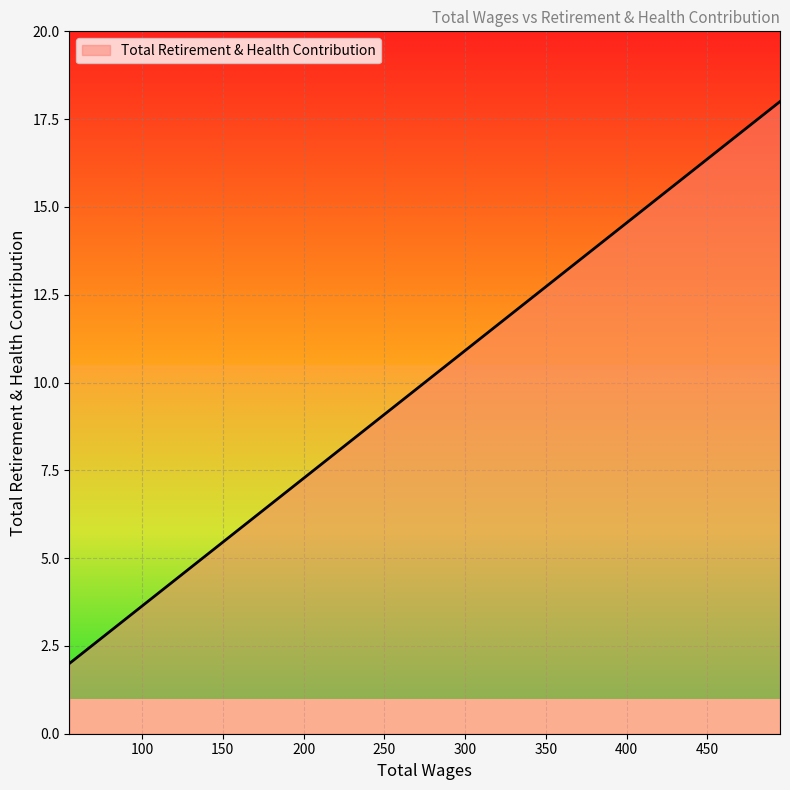

What is the sum of all values?

82